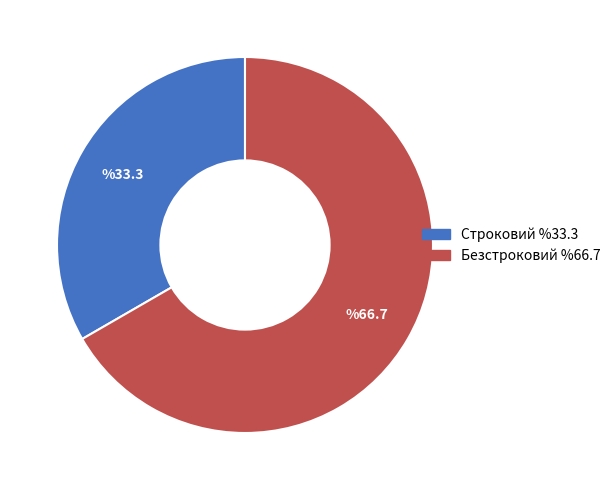

Which category has the smallest portion of the pie?

Строковий